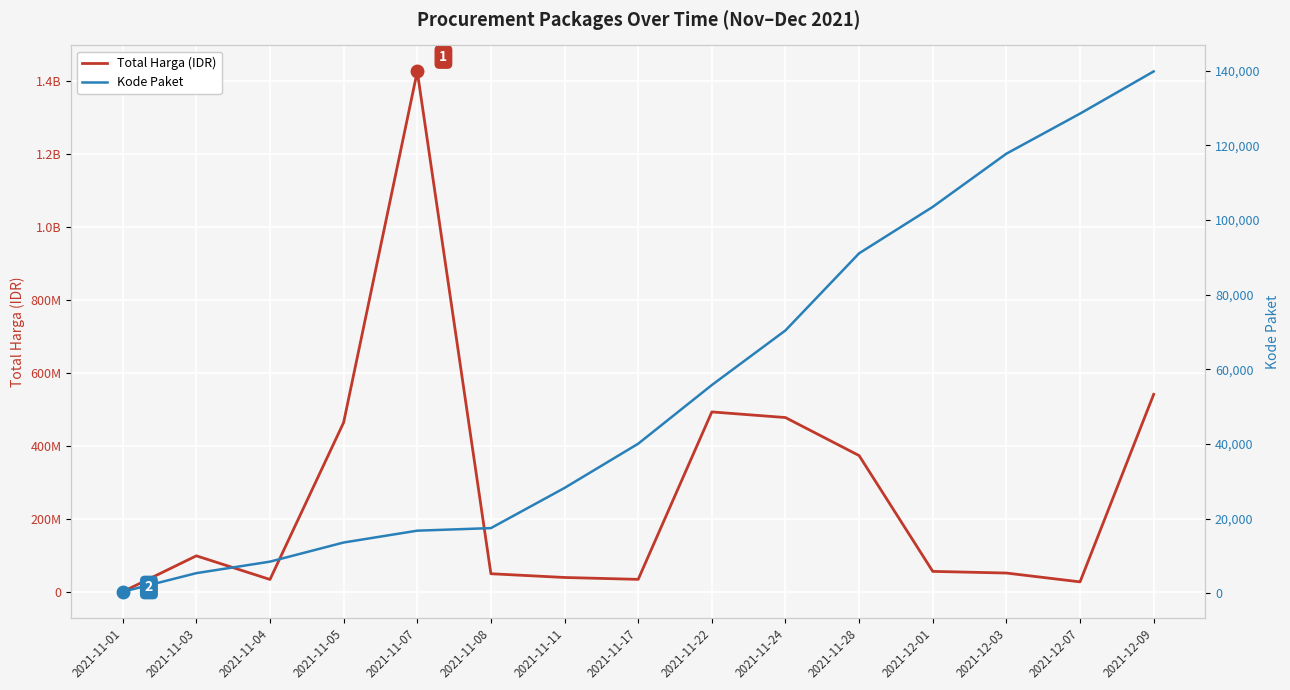

True or false: Total Harga (IDR) and Kode Paket intersect in this chart.

False